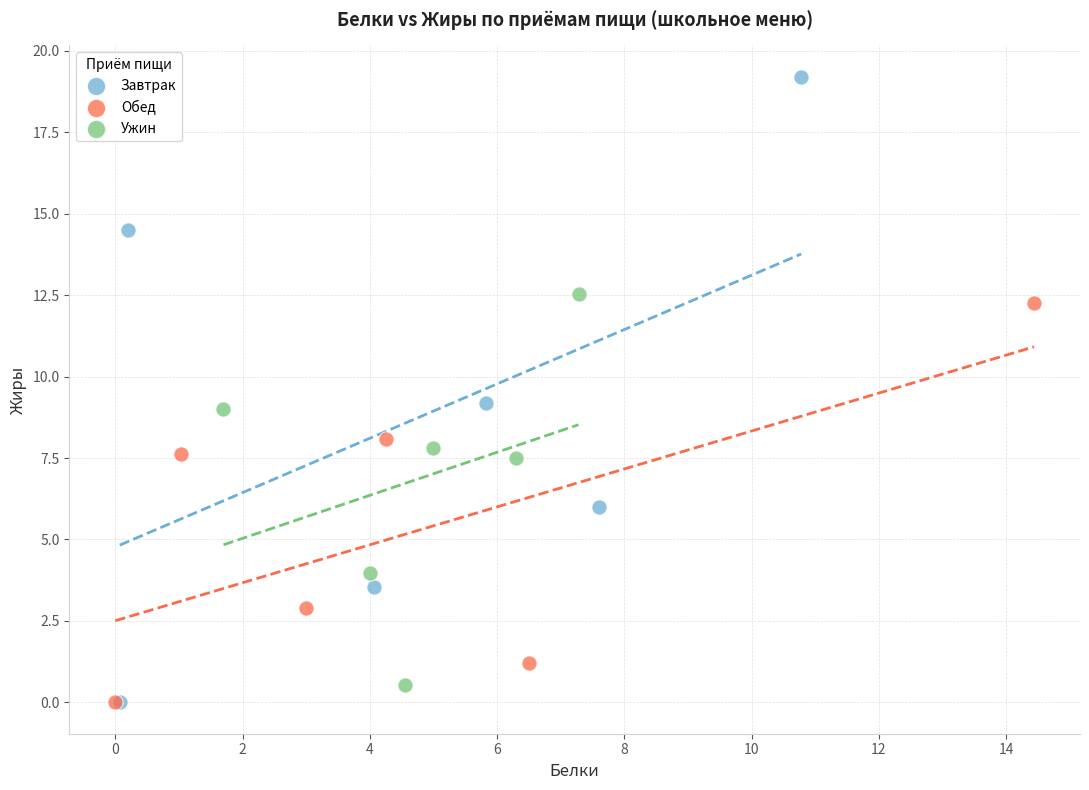

Which series has the widest spread of Y values?

Завтрак